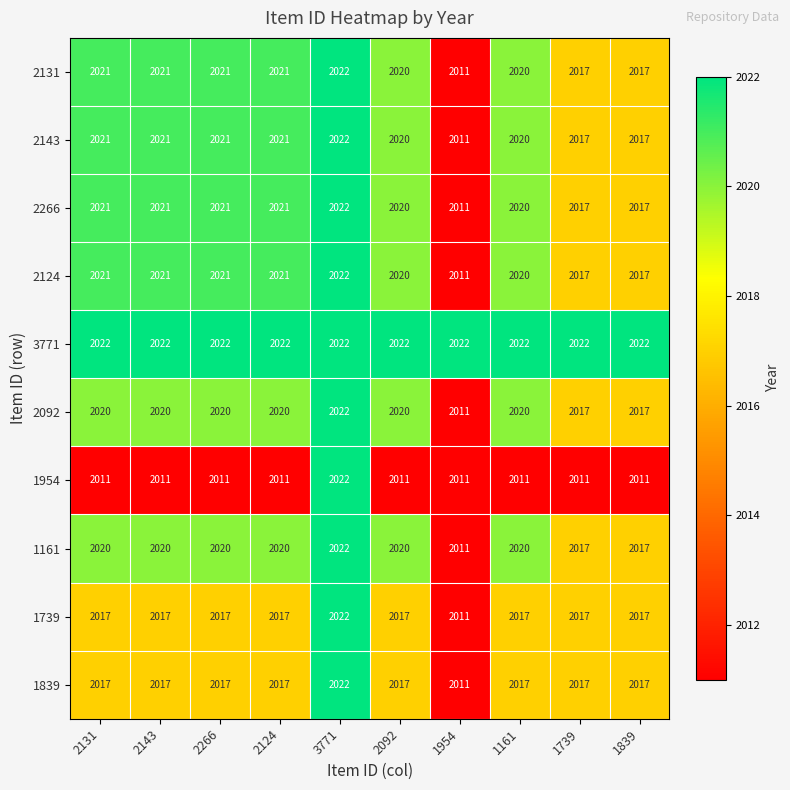

What is the difference between the highest and lowest values at 1839?

11